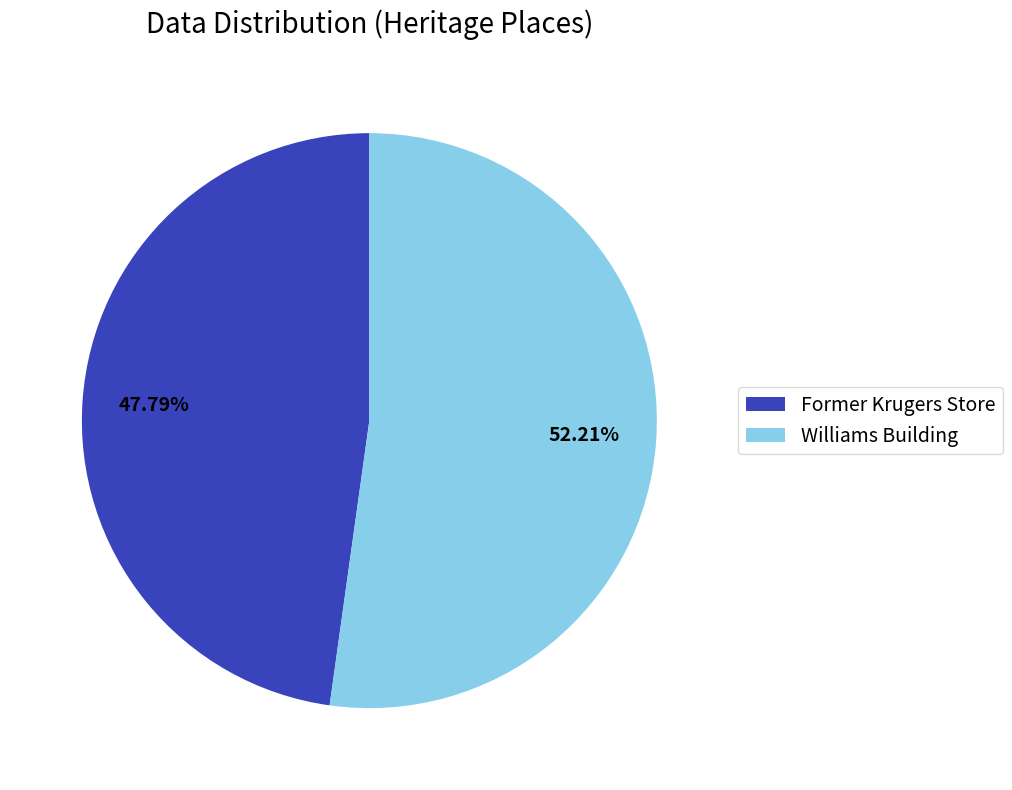

To the nearest percent, what portion does Former Krugers Store represent?

48%